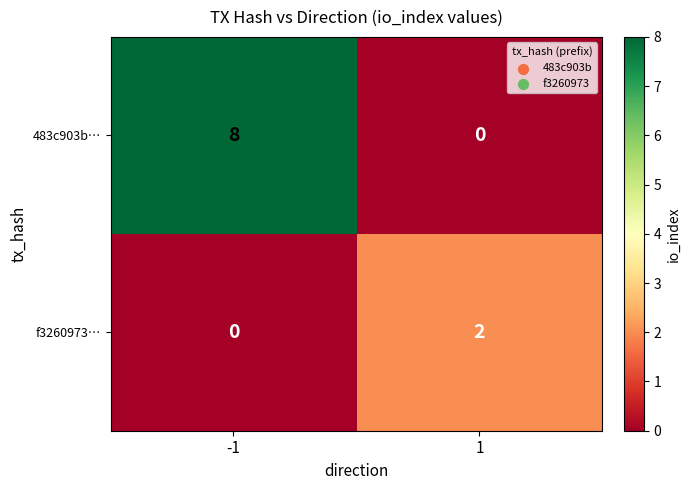

Which series has the largest total across all categories?

483c903b…